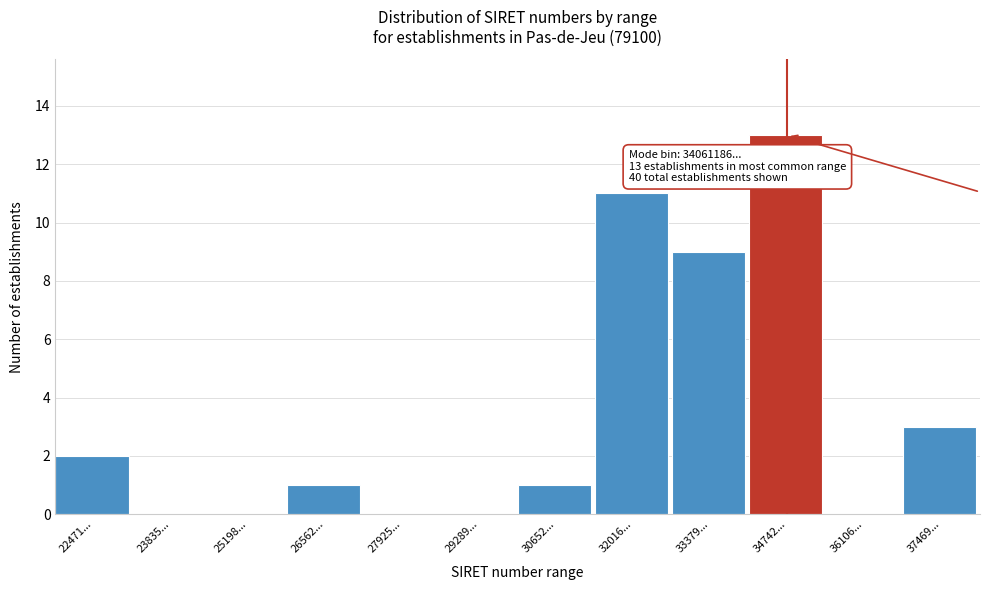

Reading right to left, extract all data points from this chart.

37469...=3	36106...=0	34742...=13	33379...=9	32016...=11	30652...=1	29289...=0	27925...=0	26562...=1	25198...=0	23835...=0	22471...=2